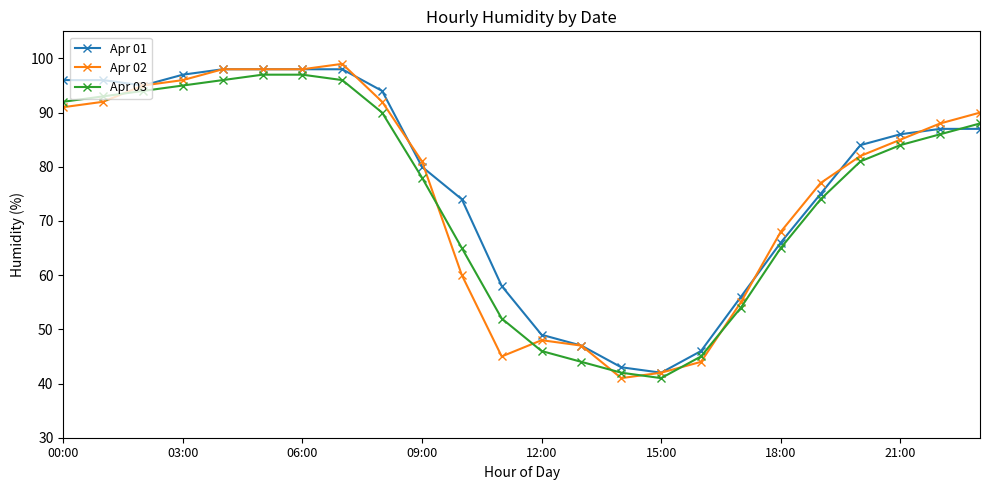

What is the minimum value shown in the chart?

41